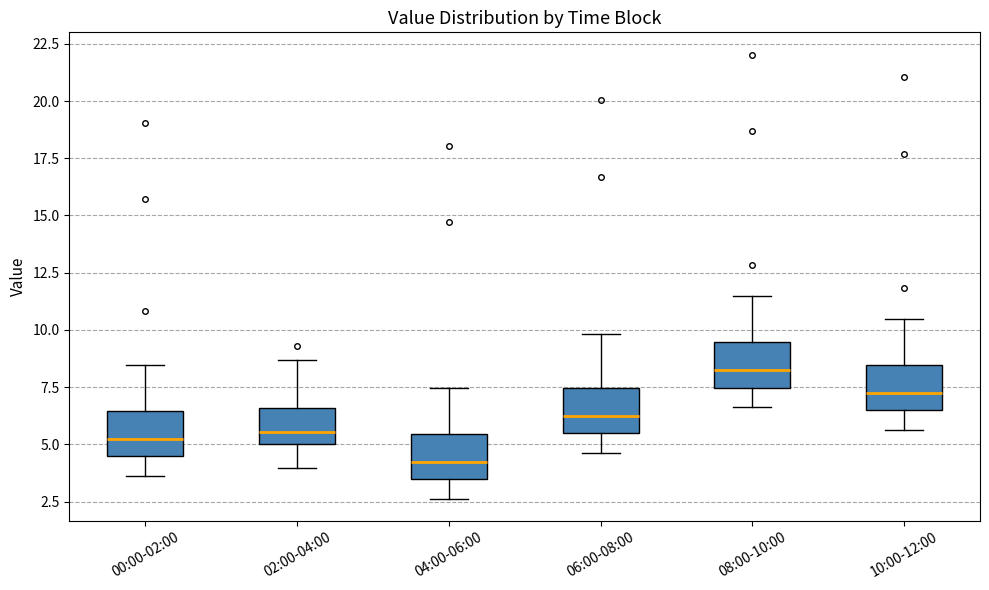

Which box's median line is the highest?

08:00-10:00